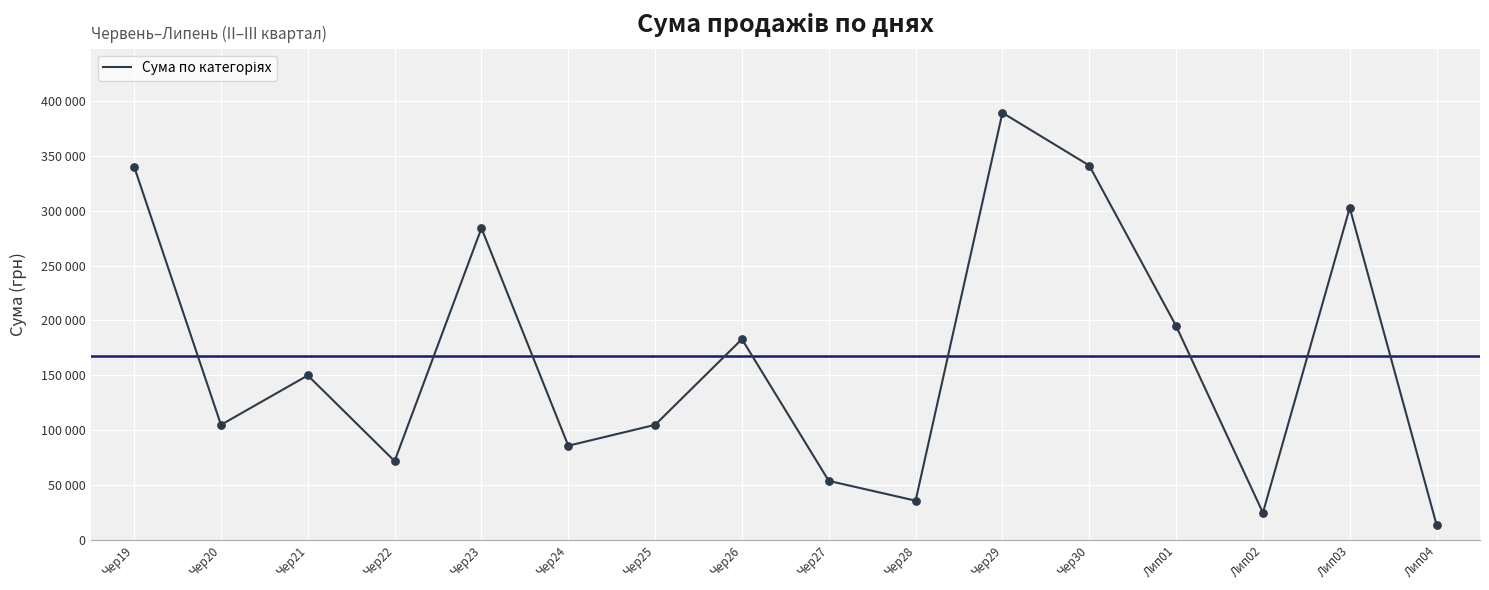

Approximately how many times larger is the value at Лип04 compared to Чер26?

0.1